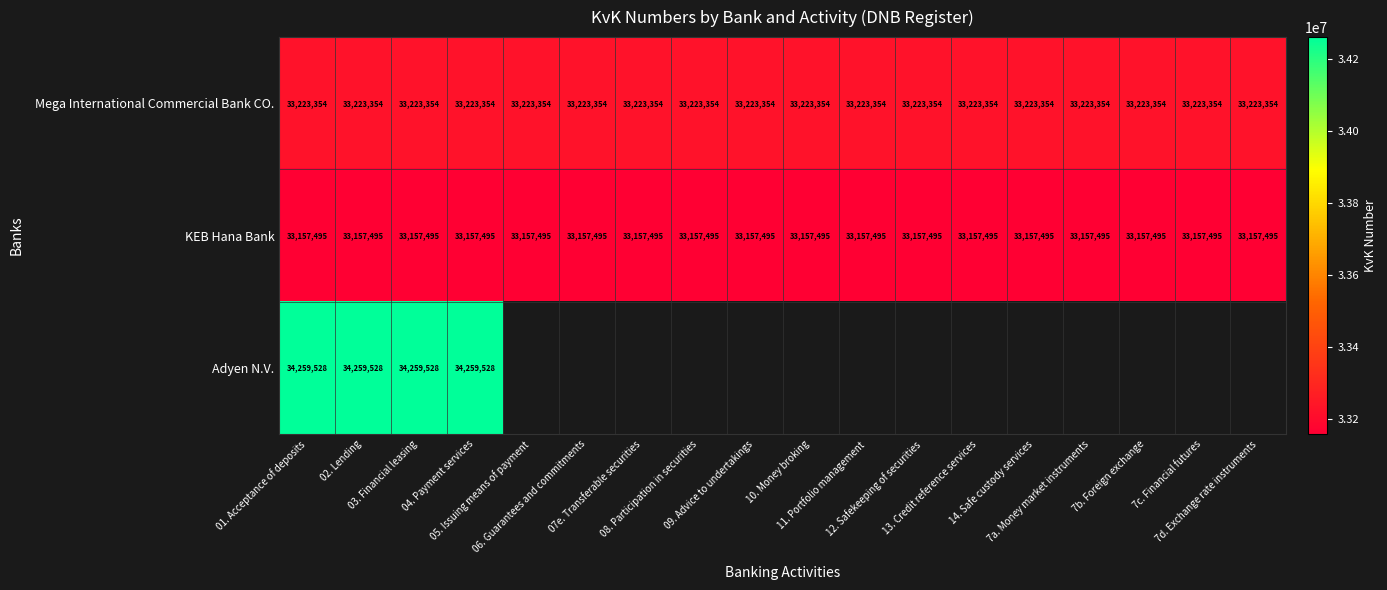

What is the average value of the Mega International Commercial Bank CO. series?

33223354